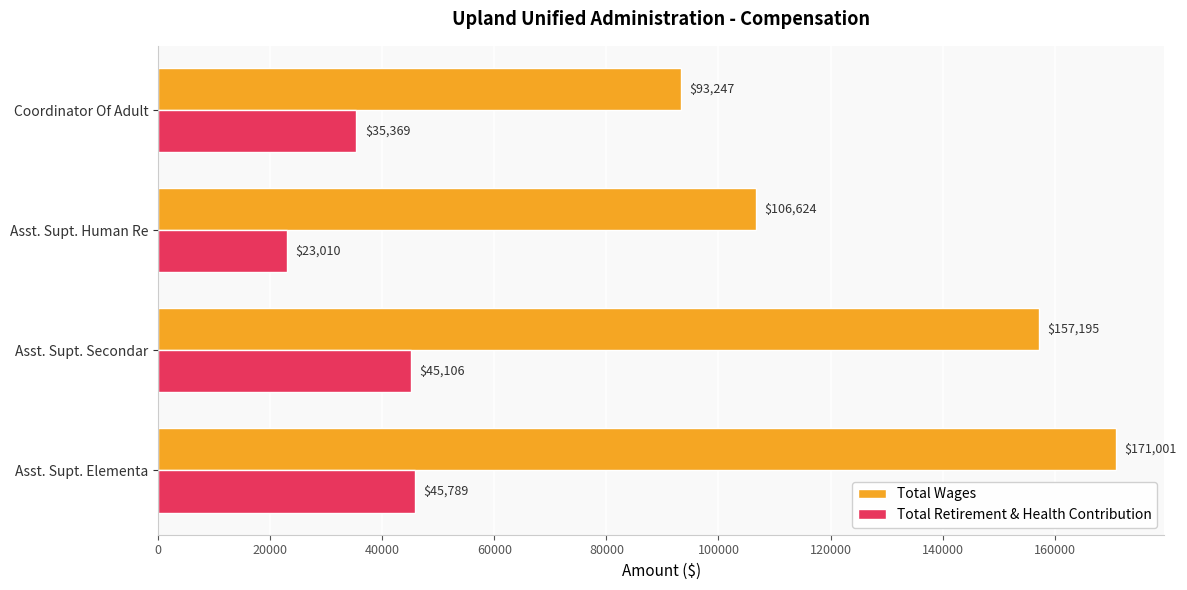

Count the Total Wages values in the range 106624 to 171001.

3